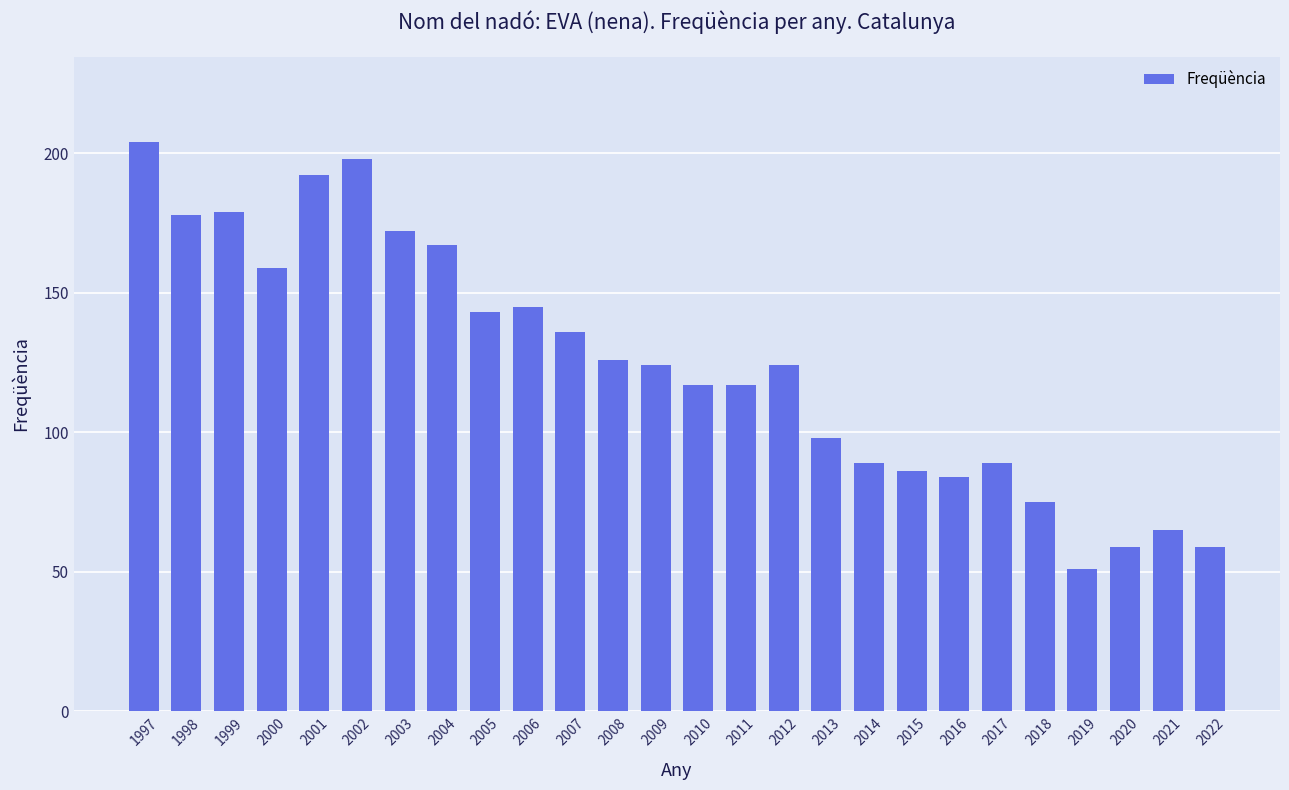

Where is the data nearest to the value 127?

2008